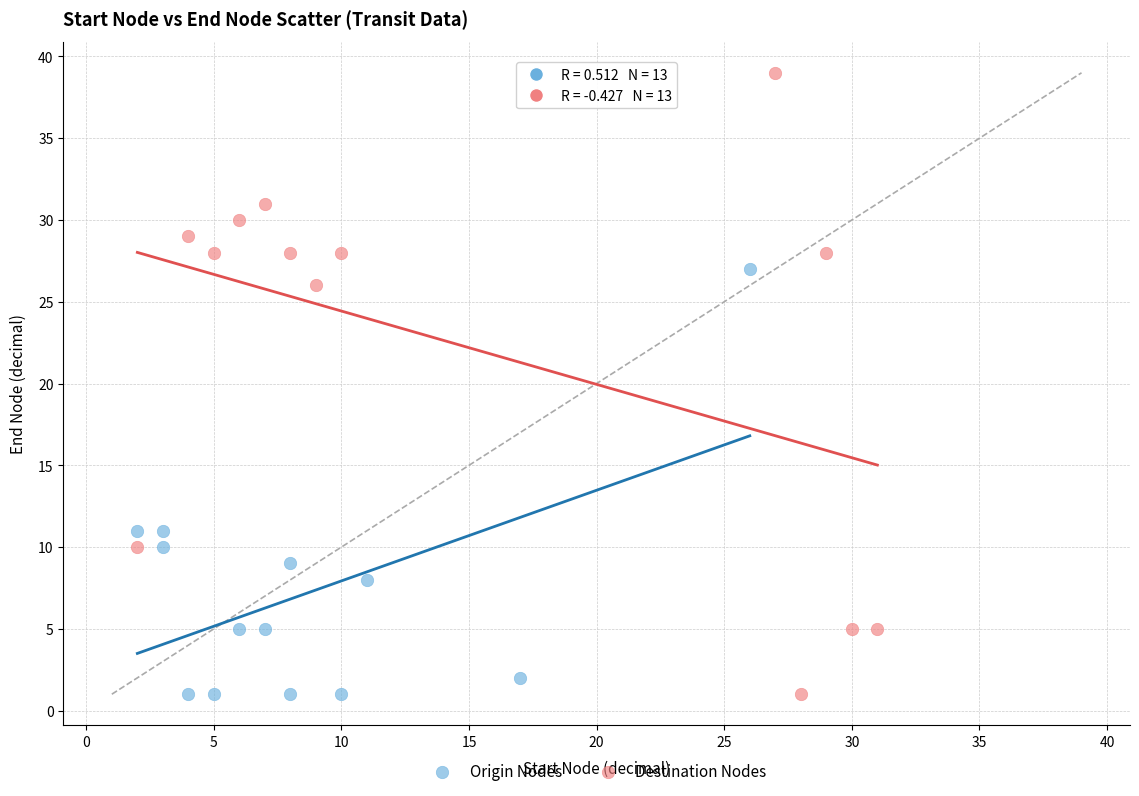

Which series contains the highest Y value?

Destination Nodes